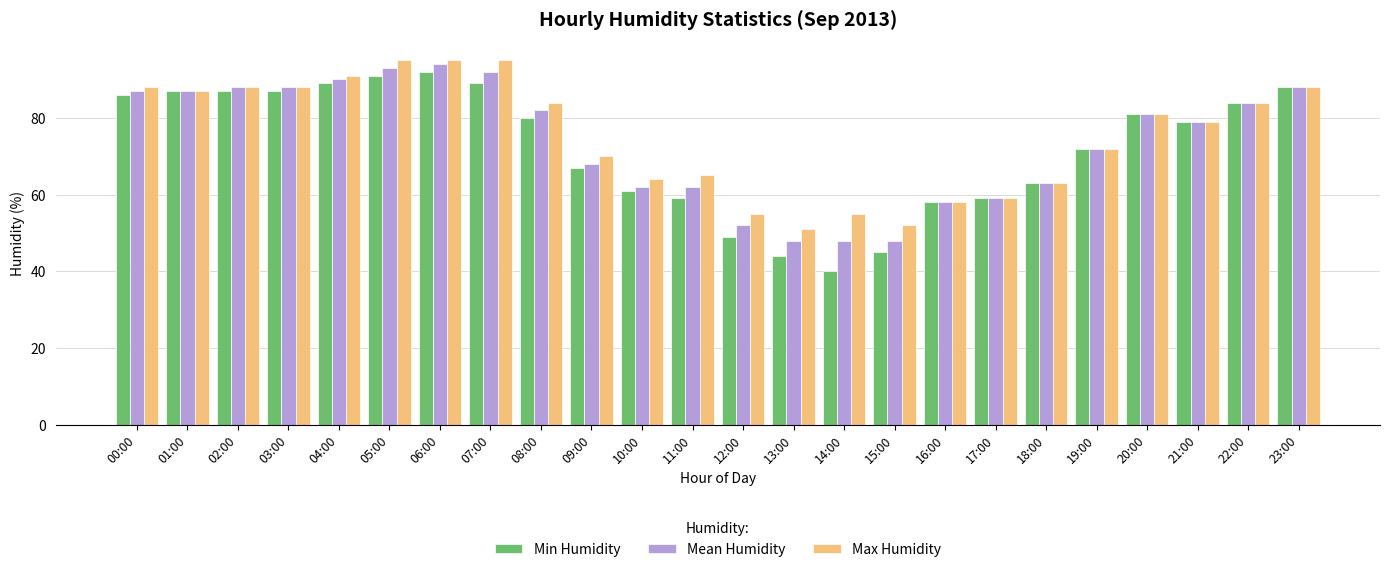

Is the value of Min Humidity at 21:00 greater than the value of Mean Humidity at 14:00?

Yes